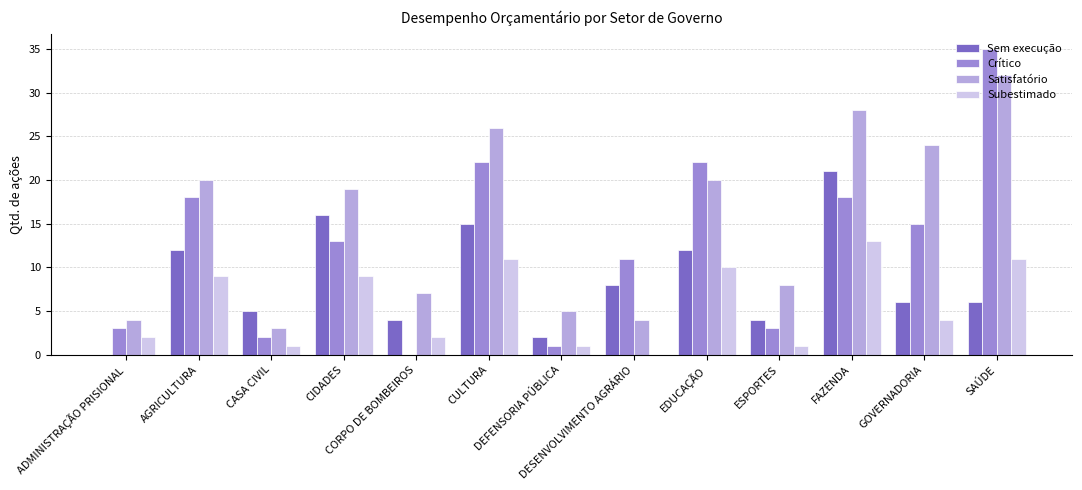

What is the maximum value for Crítico?

35